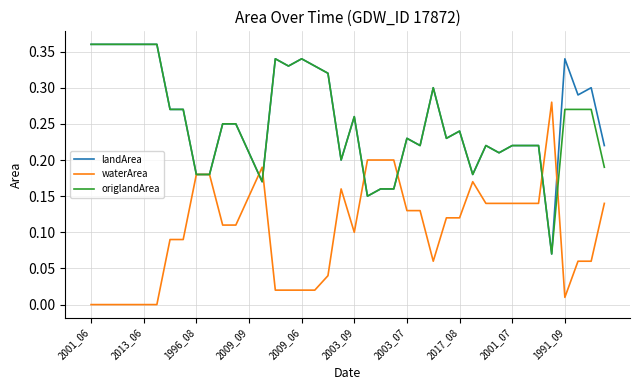

Which label corresponds to the largest value in the chart?

2001_06